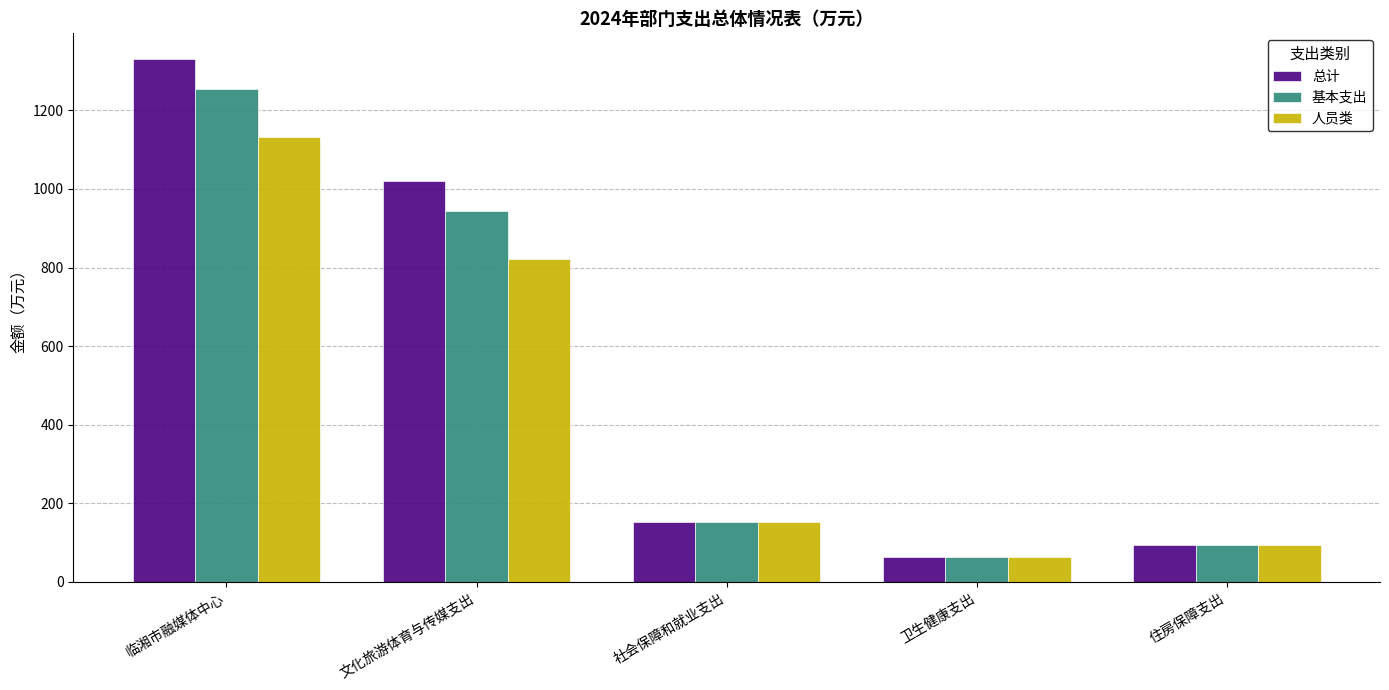

How many data points in 总计 are above 152?

3